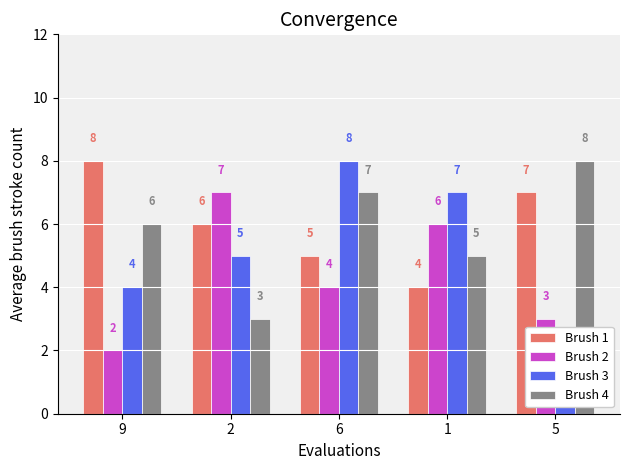

What is the total value across all series at 6?

24